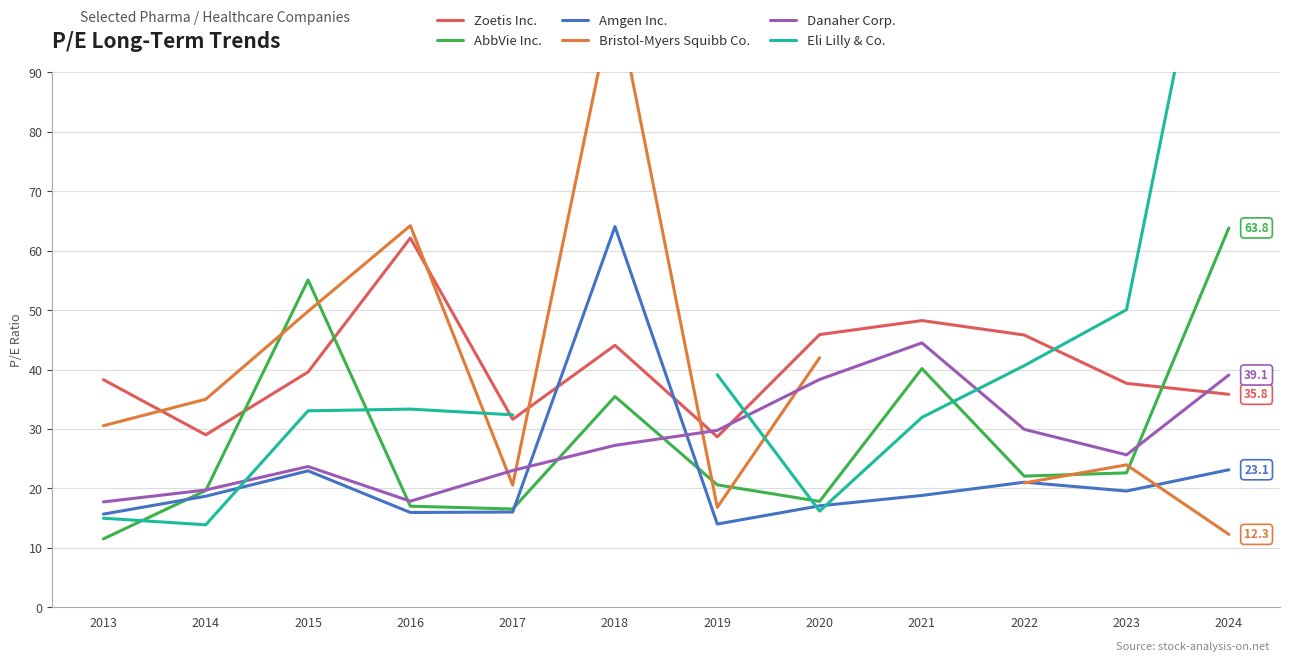

Does the chart display data point markers on the line(s)?

No